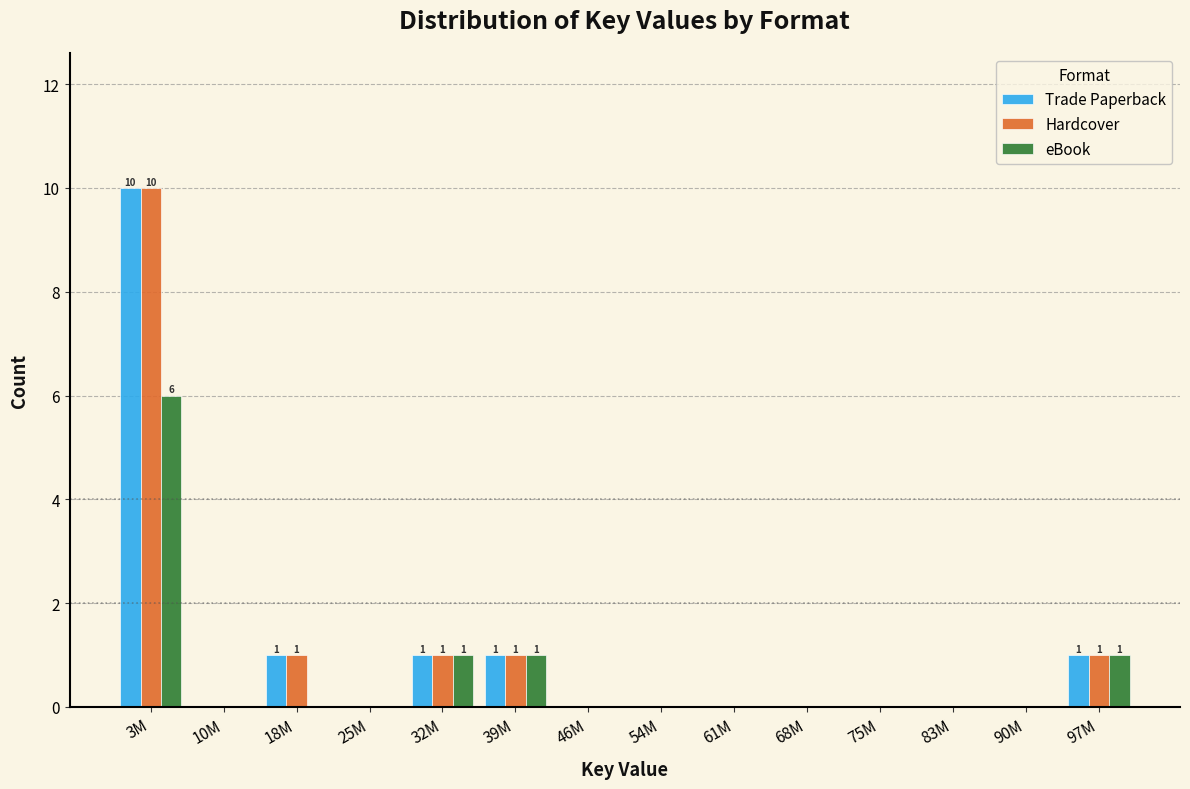

At which category is the sum across all series the highest?

3M